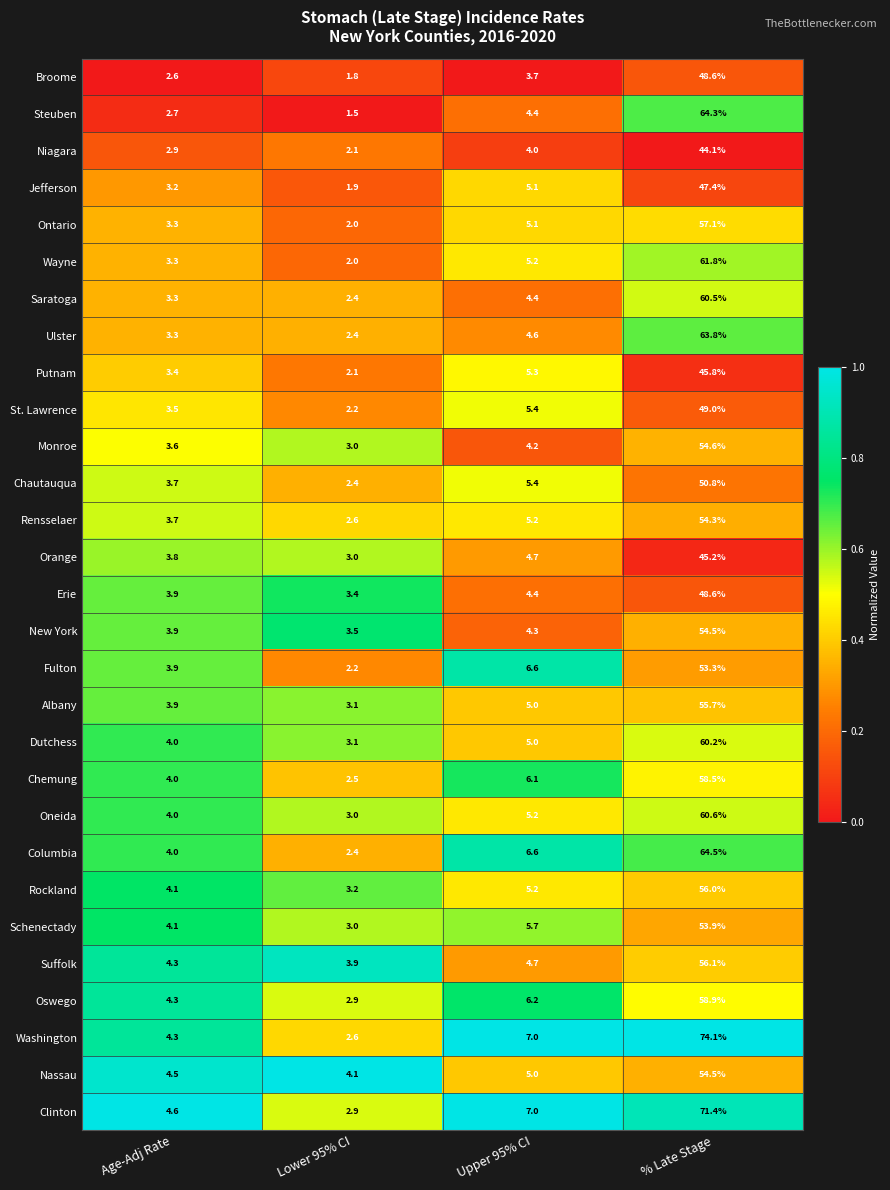

What is the maximum value shown in the chart?

74.1